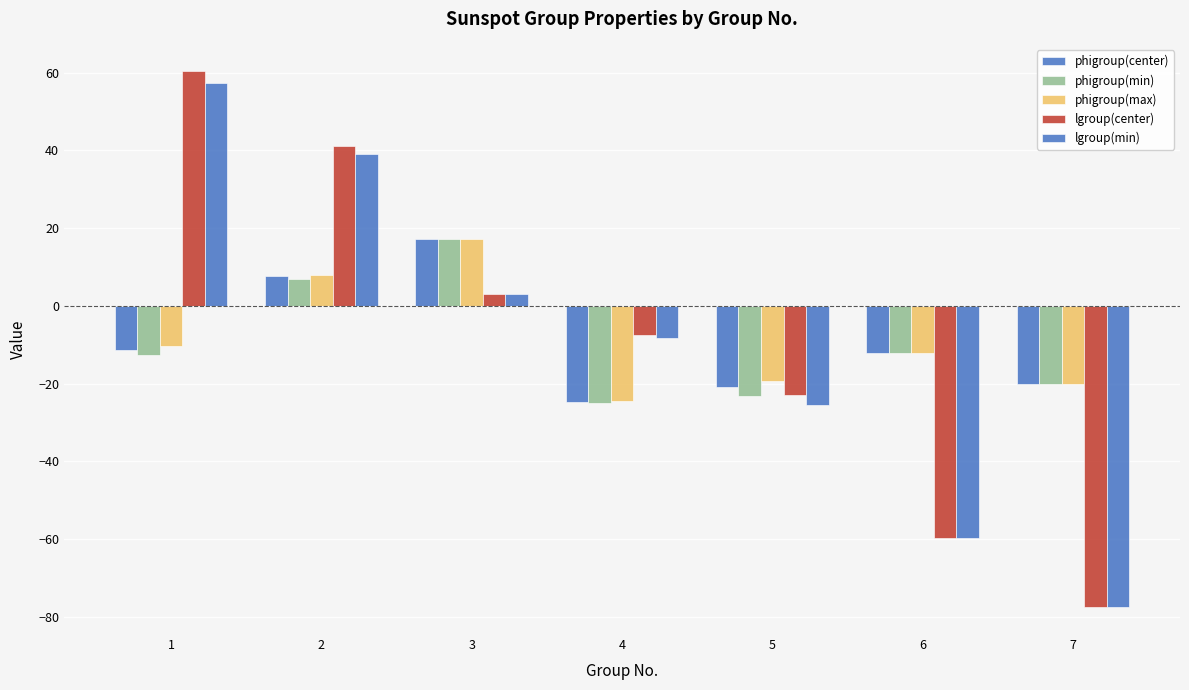

How many values in lgroup(center) are above zero?

3